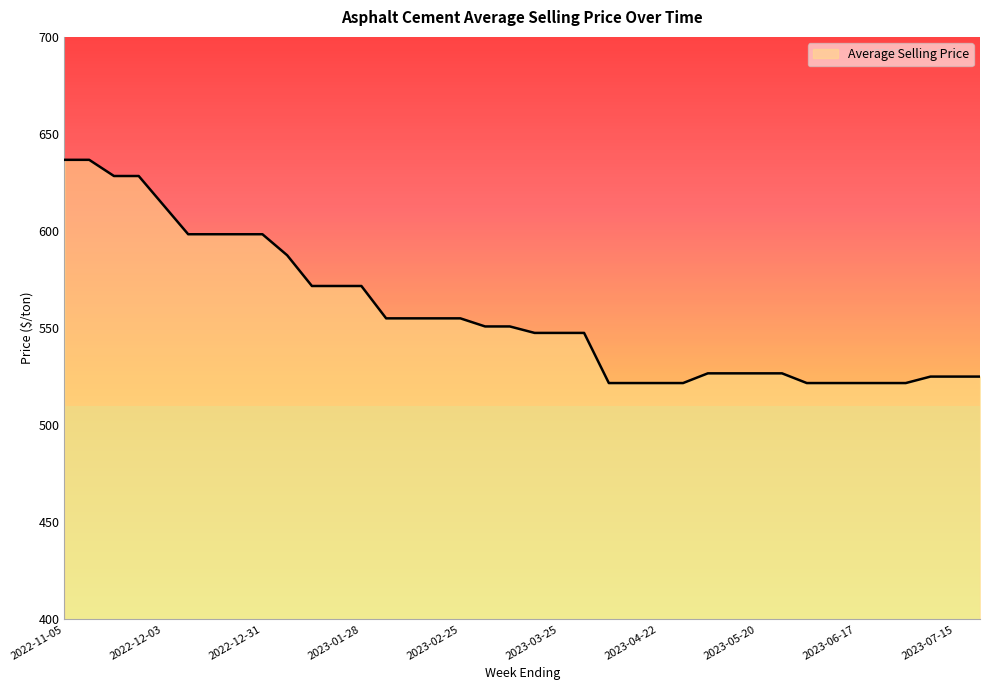

What is the smallest value displayed?

521.7